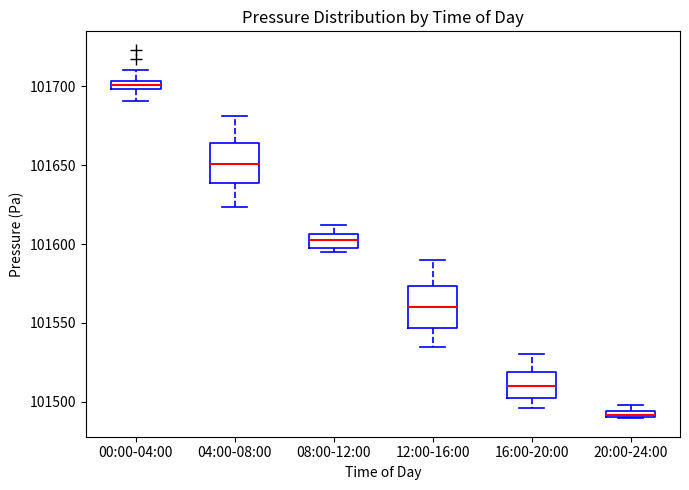

Which box's median line is the highest?

00:00-04:00